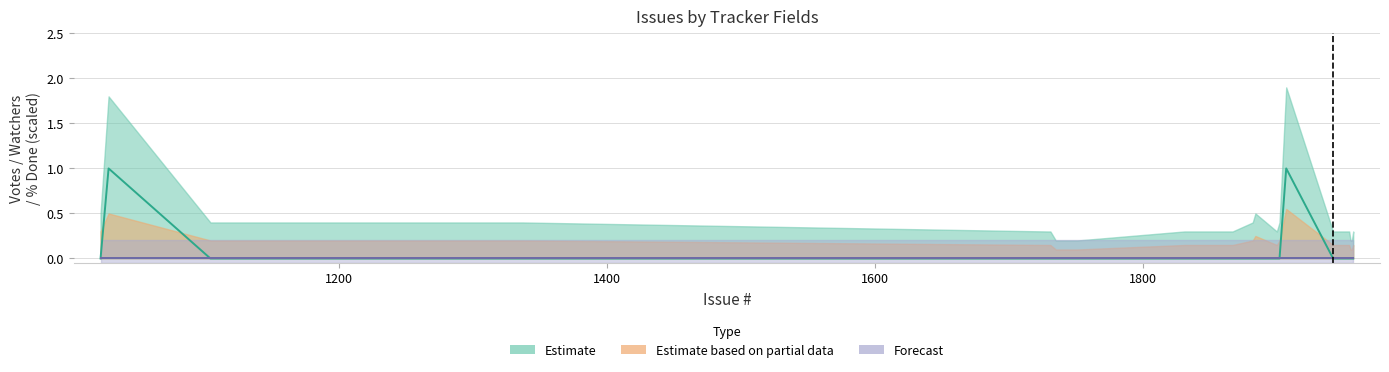

Rank the categories by Votes value from highest to lowest.

1028, 1907, 1022, 1104, 1337, 1729, 1731, 1735, 1751, 1831, 1867, 1882, 1884, 1900, 1902, 1942, 1954, 1955, 1956, 1957